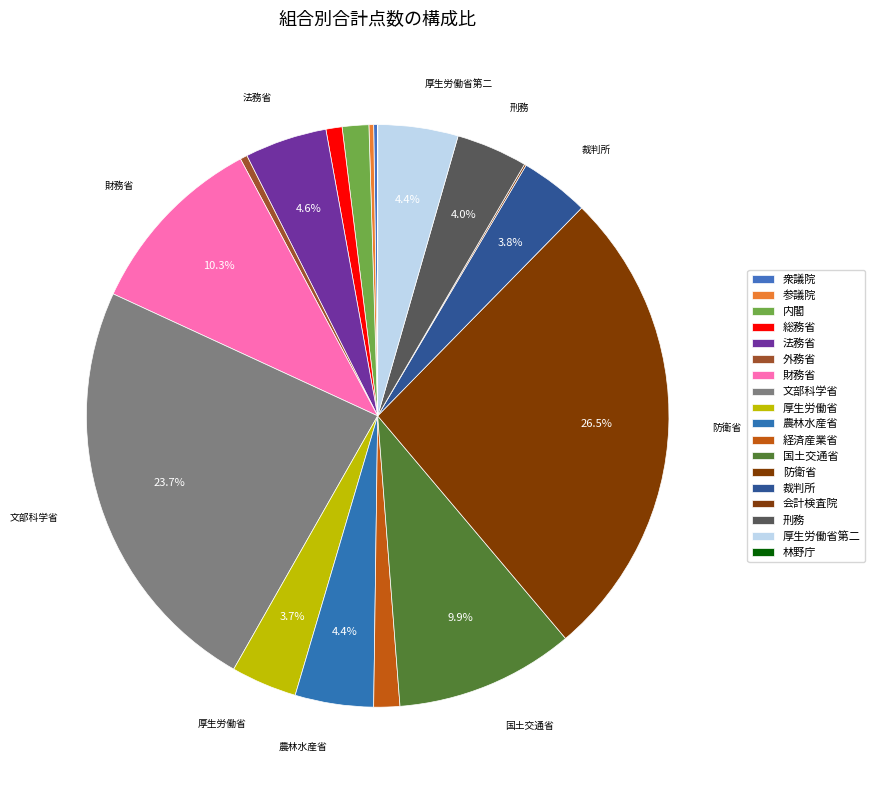

What percentage do 衆議院 and 総務省 together represent?

1.1%